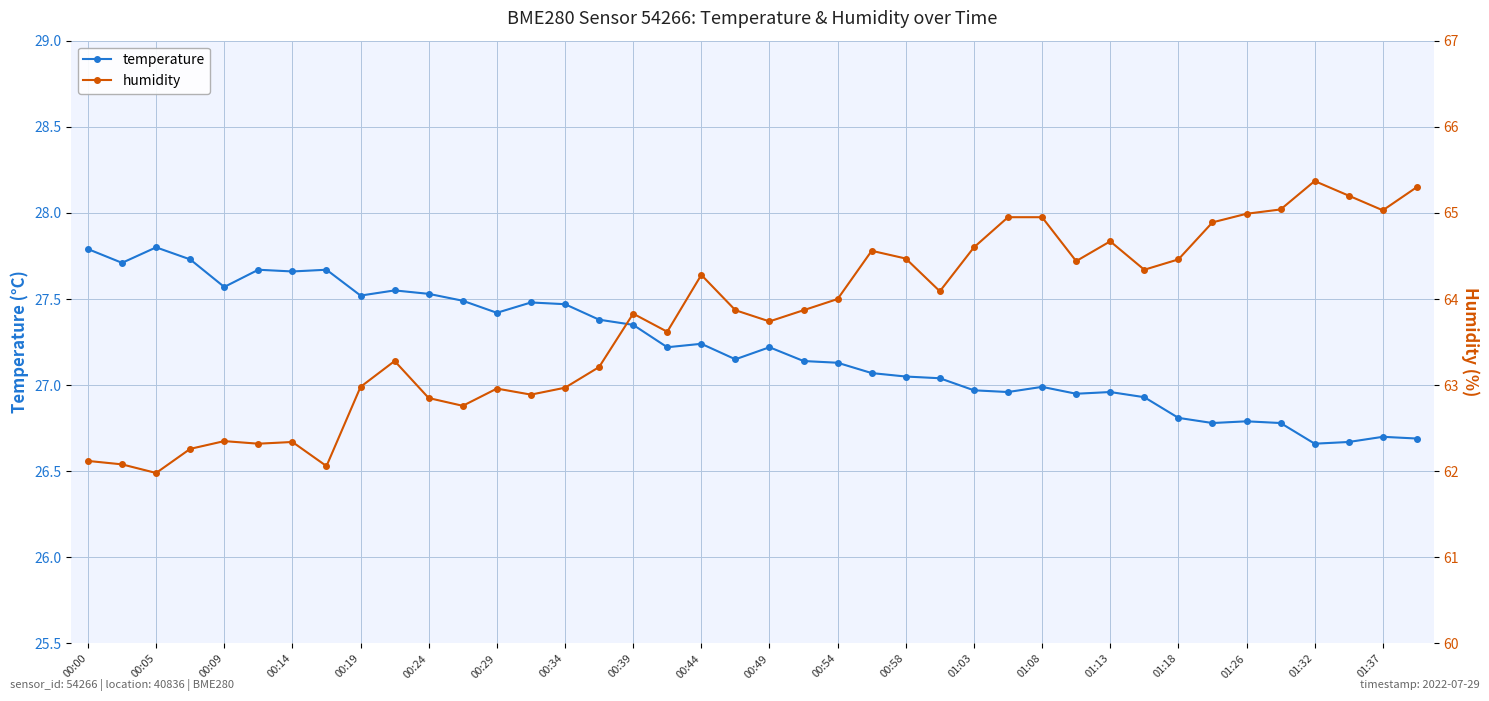

Which series has the largest total across all categories?

humidity